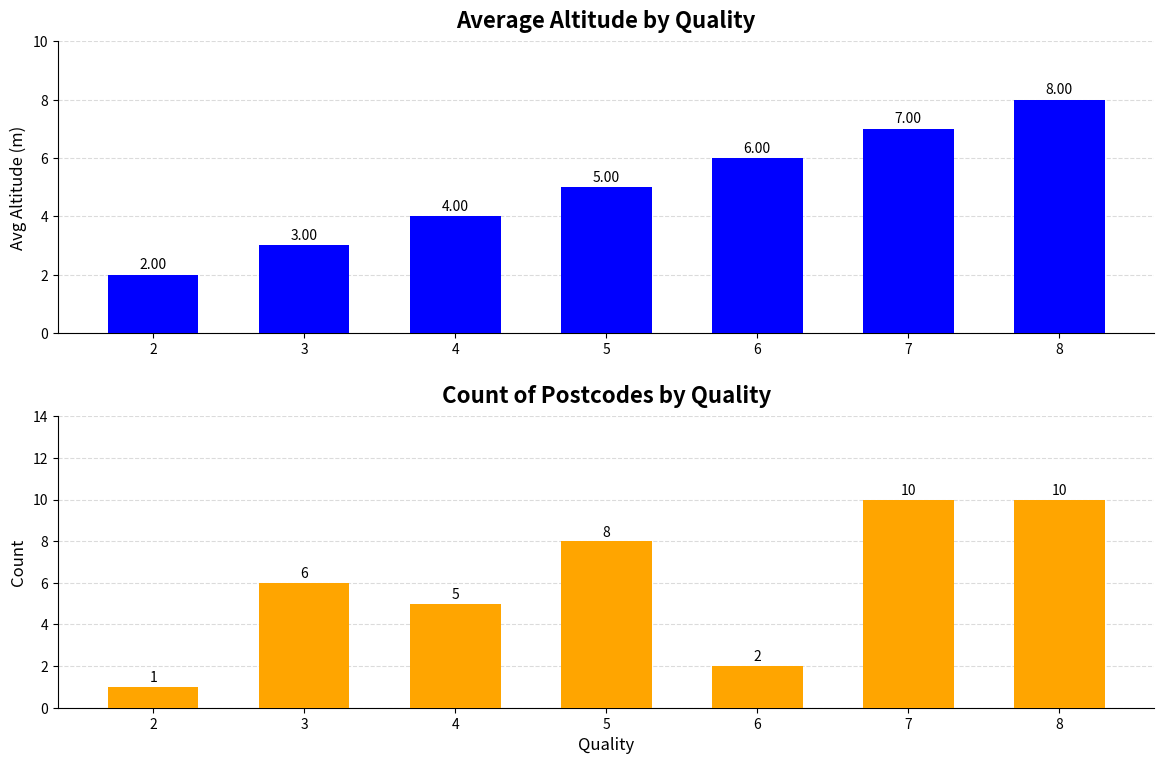

List the series in order of their overall mean, highest first.

Count, Avg Altitude